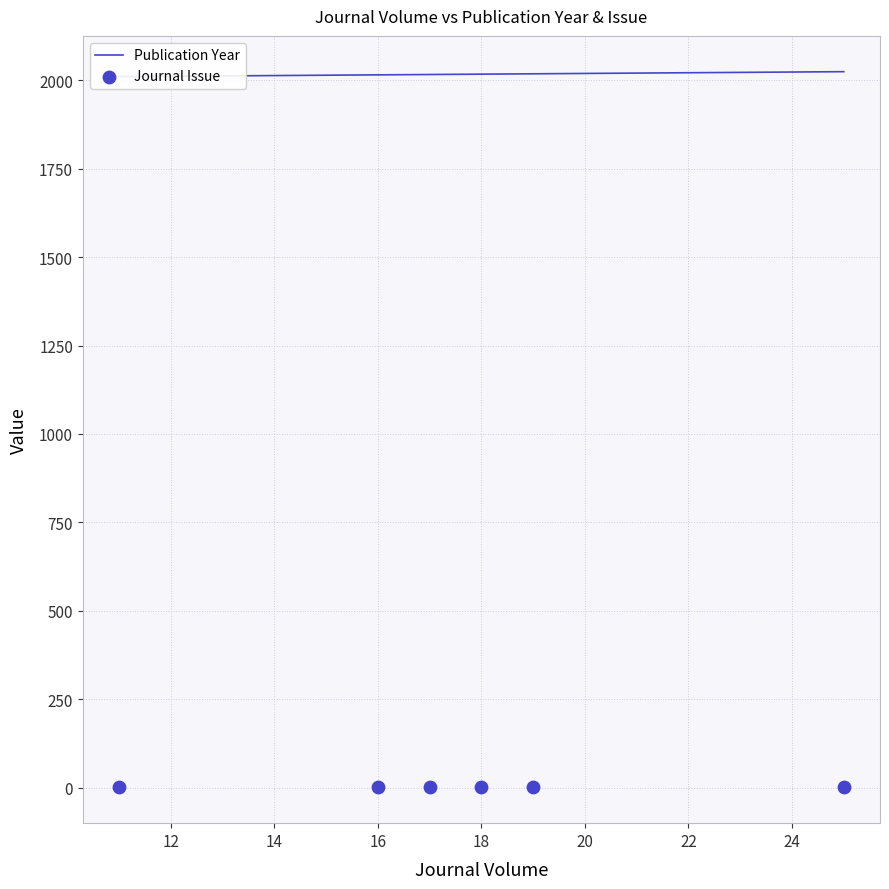

At how many categories does at least one series exceed 244?

6